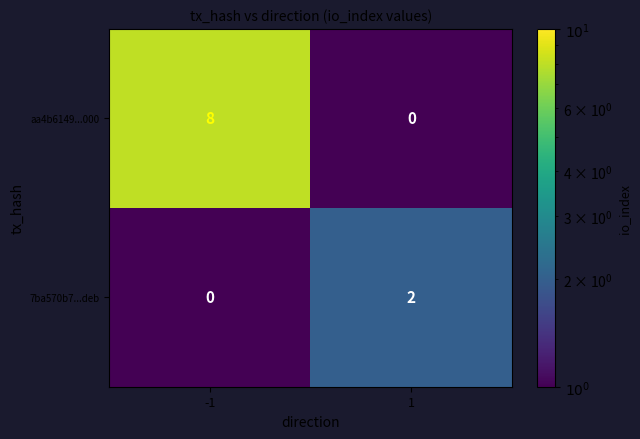

Reading left to right, list all the values displayed in this chart.

aa4b6149...000: -1=8	1=0
7ba570b7...deb: -1=0	1=2